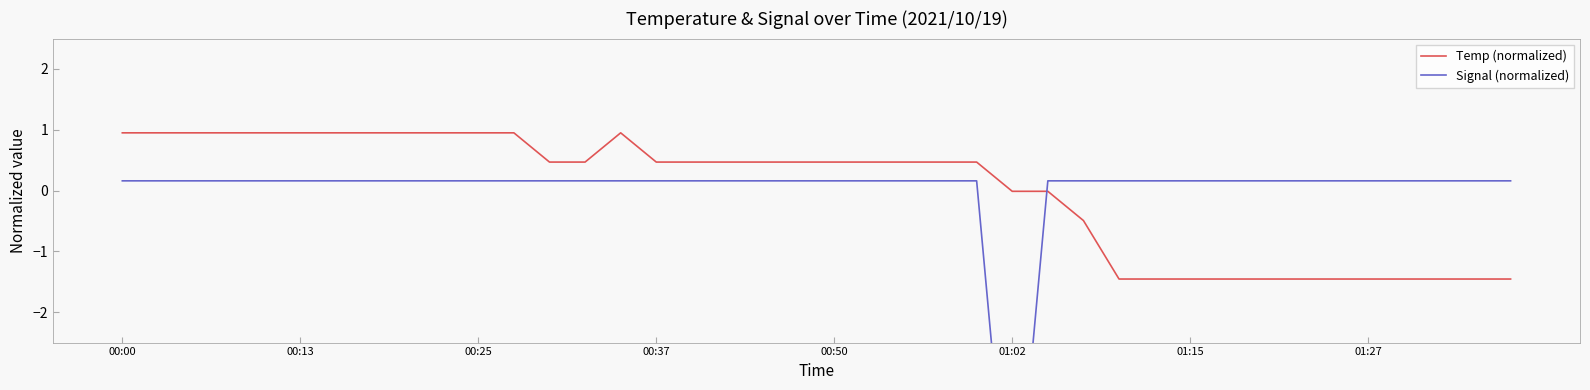

What is the highest value of the Temp (normalized) series?

0.9